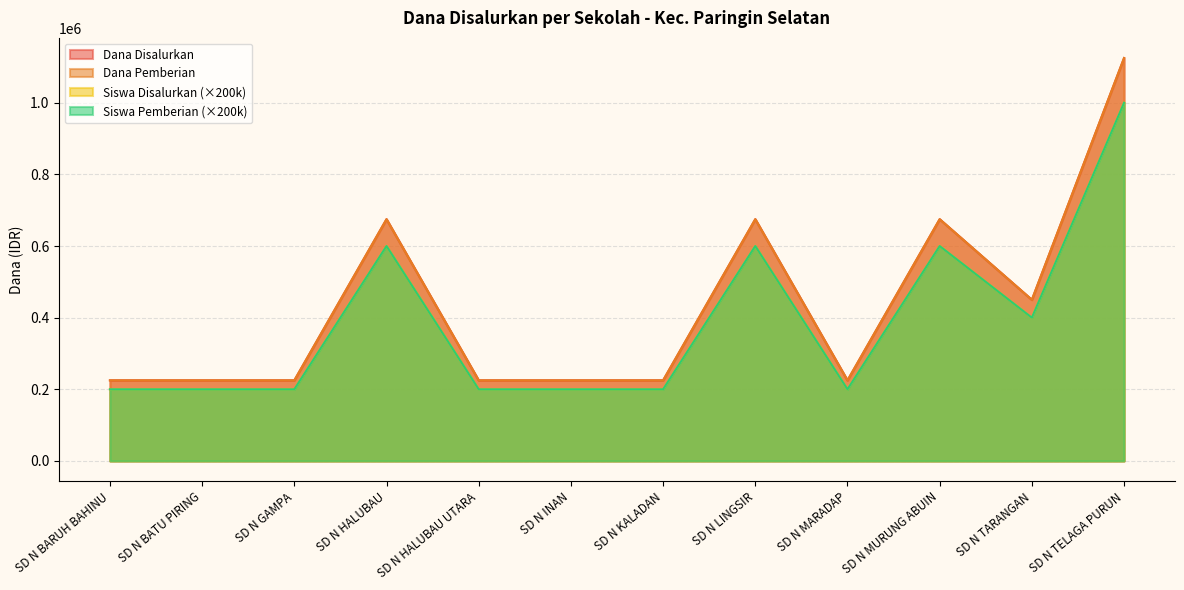

How many interior local peaks does the Dana Disalurkan series have?

3